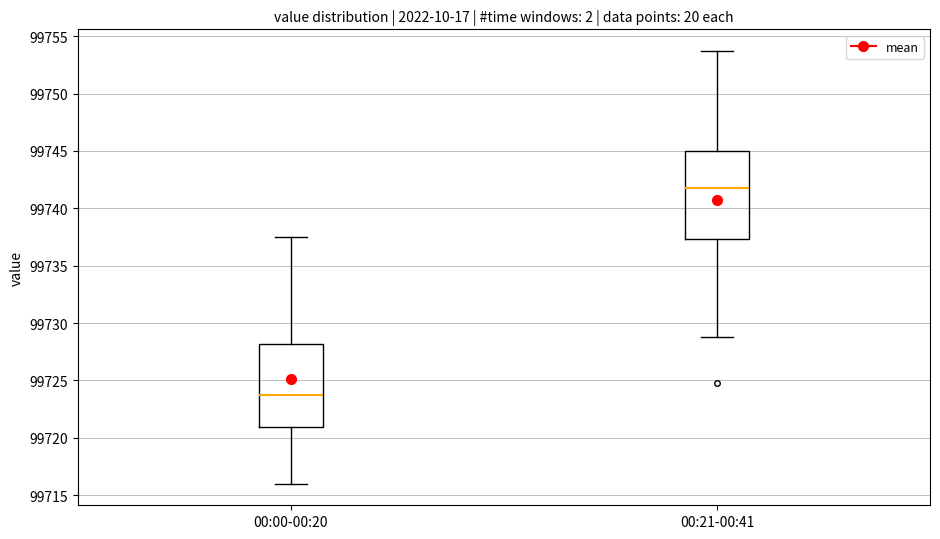

Reading left to right, transcribe this box plot: for each box, give where its median line is, the range the box spans, and where its two whiskers end, as read against the y-axis. The values are not printed on the chart, so give them approximately, as read against the axis.

00:00-00:20: median 99723.5, box 99721.0 to 99728.0, whiskers 99716.0 to 99737.5
00:21-00:41: median 99741.5, box 99737.5 to 99745.0, whiskers 99729.0 to 99753.5